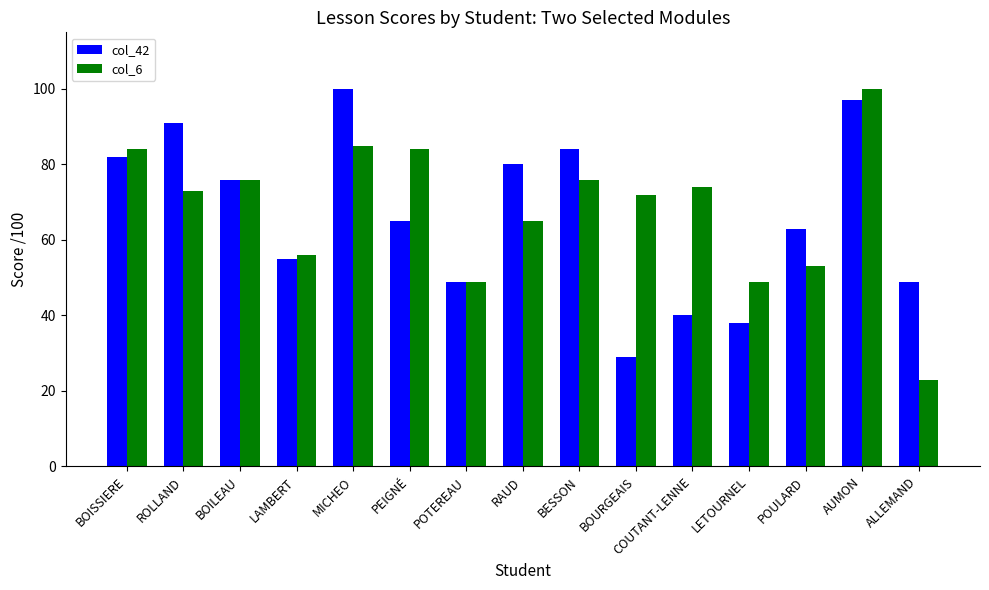

How many bars are there in total?

30